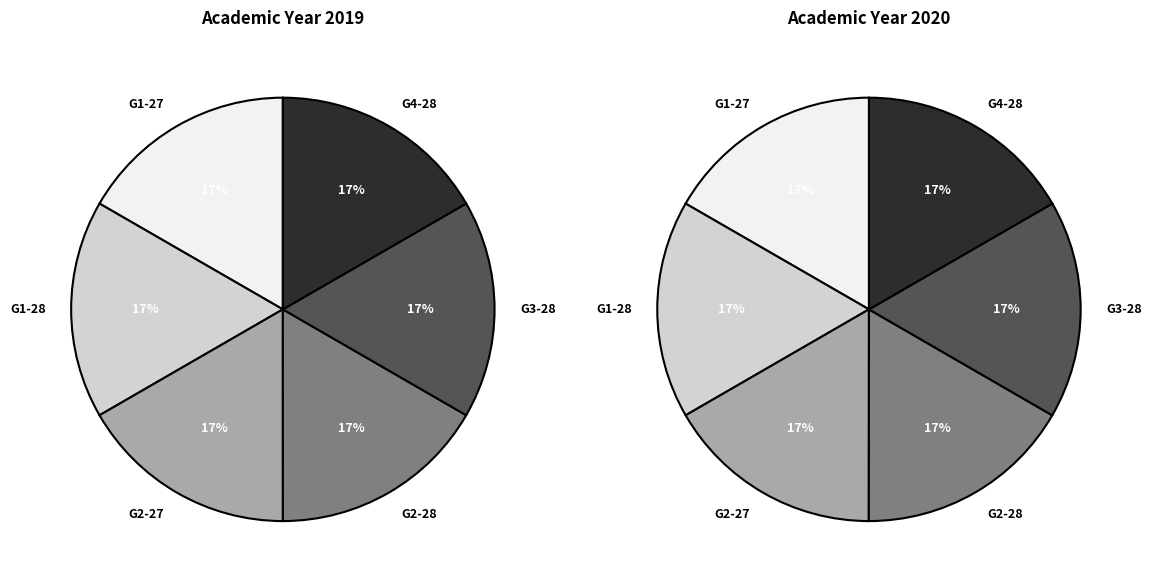

Combined, do 28 and 28 account for over 50%?

No